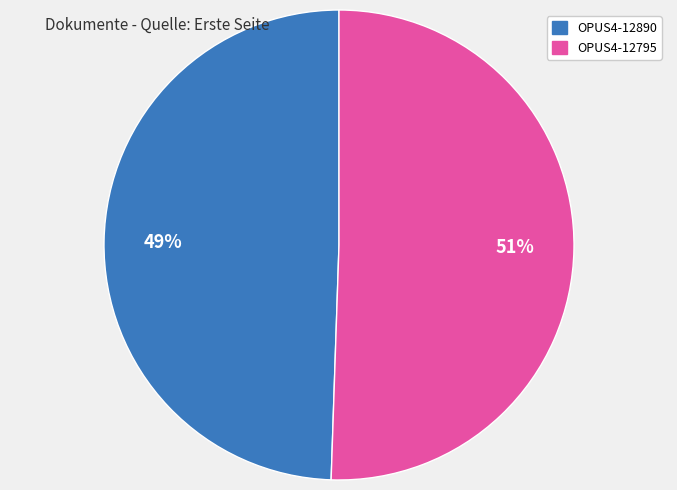

To the nearest percent, what is the average slice percentage?

50%